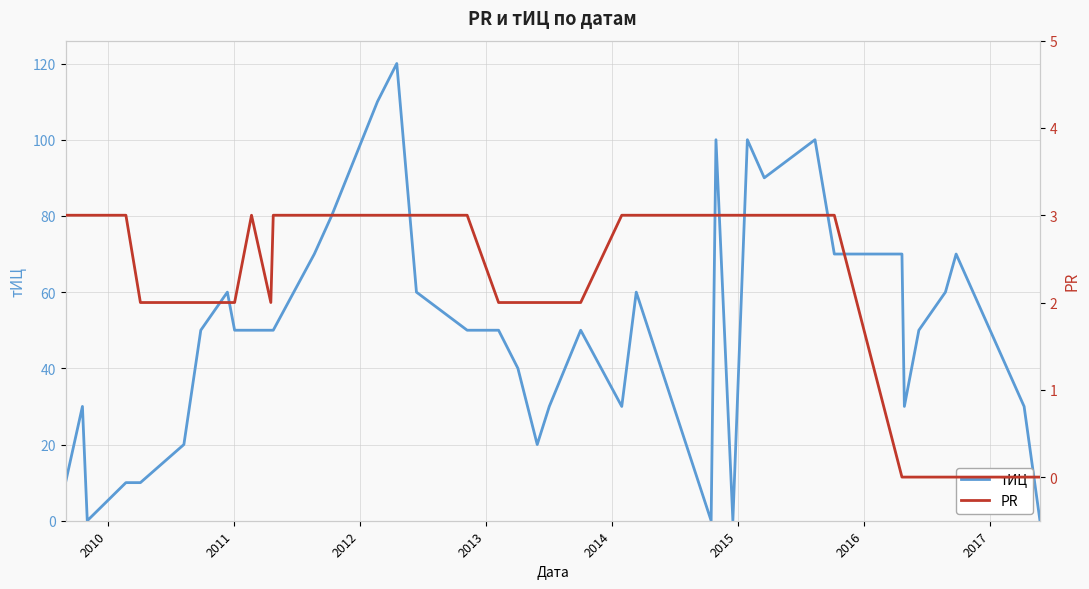

Reading left to right, transcribe all the data shown in this chart.

тИЦ: 10	30	0	10	10	20	50	60	50	50	50	50	70	80	110	120	60	50	50	40	20	30	50	30	60	0	100	0	100	90	100	70	70	30	50	60	70	30	0
PR: 3	3	3	3	2	2	2	2	2	3	2	3	3	3	3	3	3	3	2	2	2	2	2	3	3	3	3	3	3	3	3	3	0	0	0	0	0	0	0